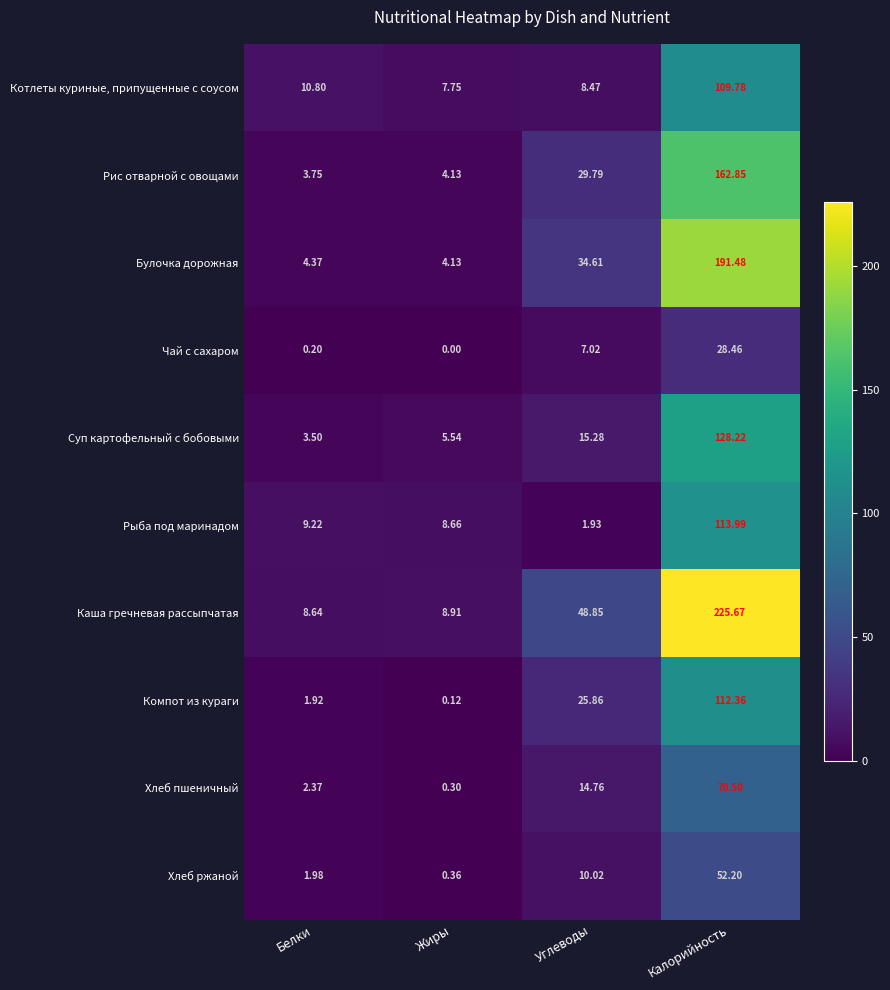

What is the difference between the highest and lowest values at Белки?

10.6